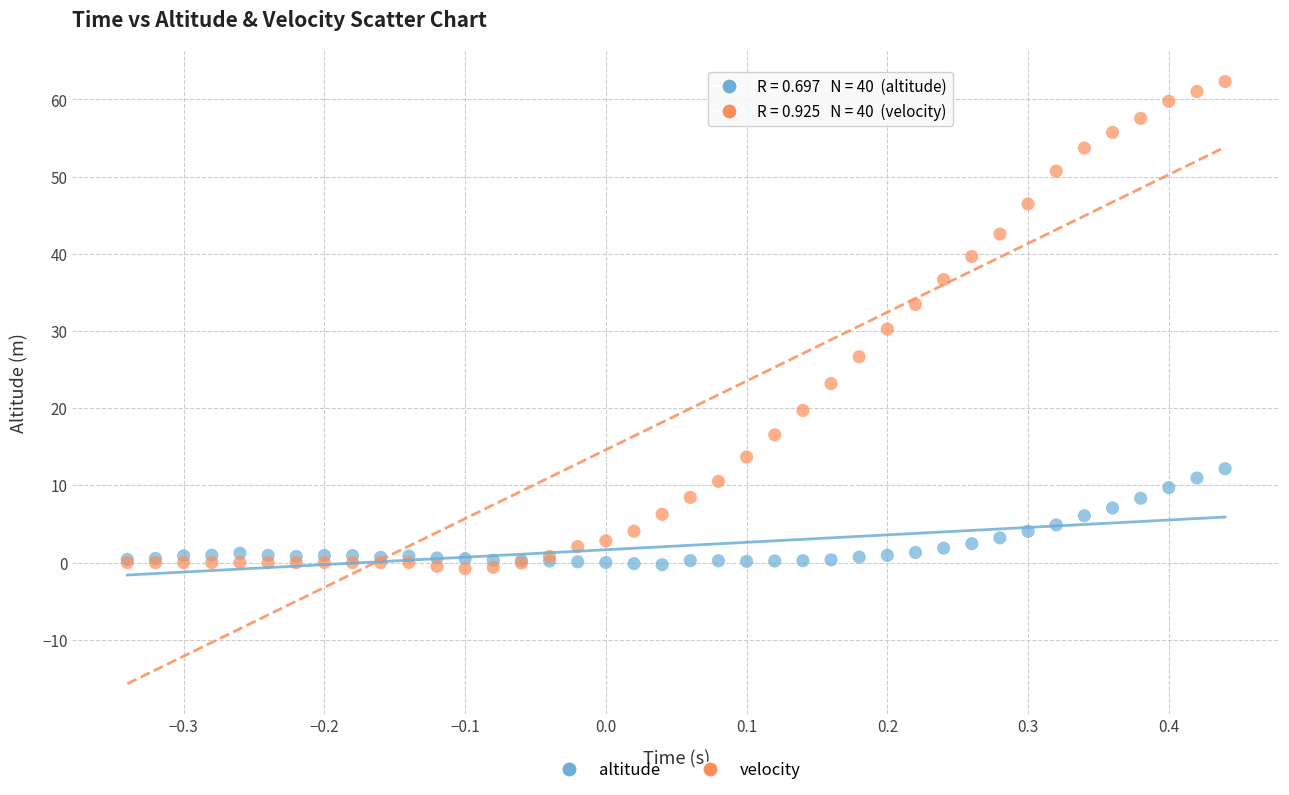

What is the X range (max minus min) for the scatter plot?

0.8